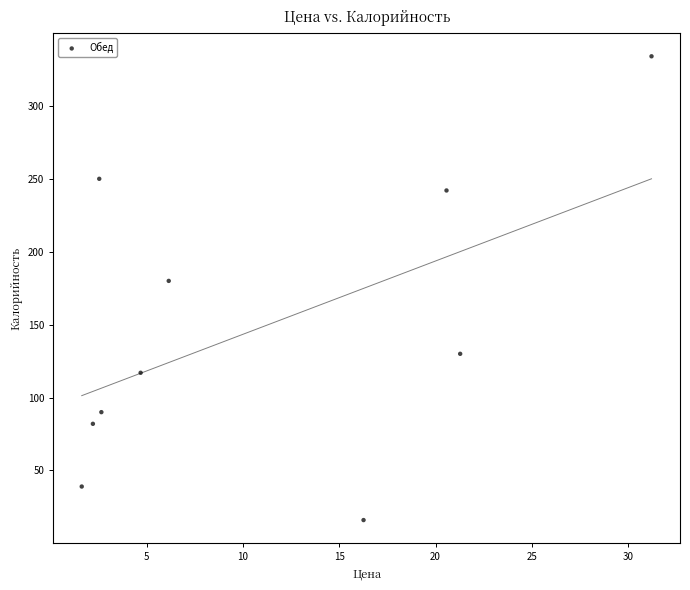

What Y value in the scatter plot is closest to 175?

180